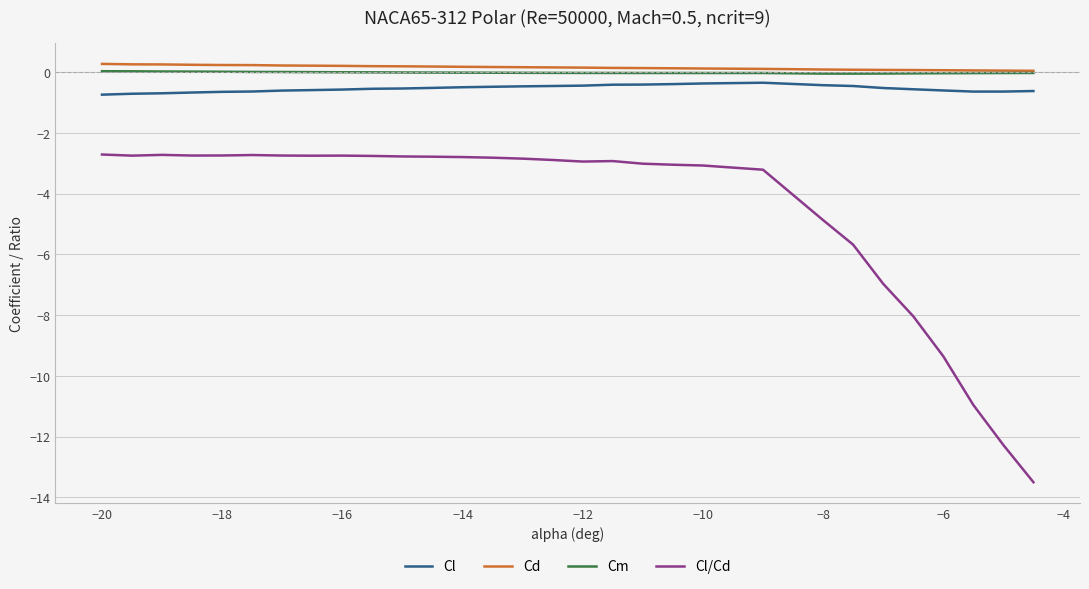

List the series in order of their peak value, lowest first.

Cl/Cd, Cl, Cm, Cd